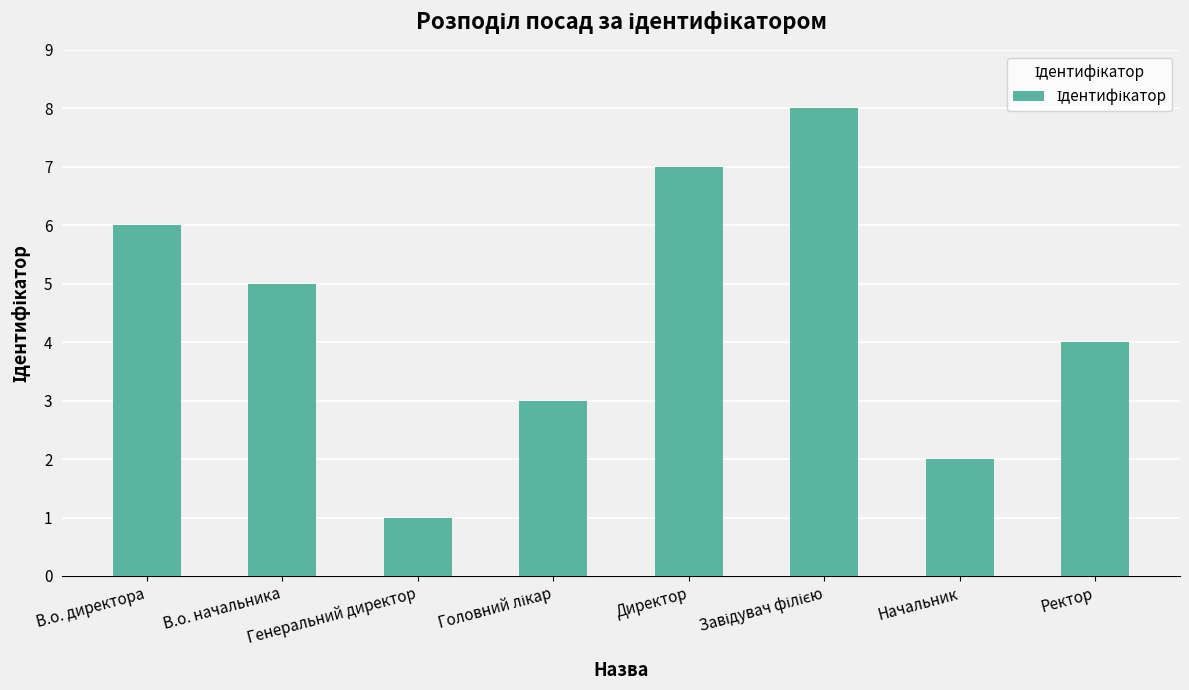

What is the sum of all values?

36